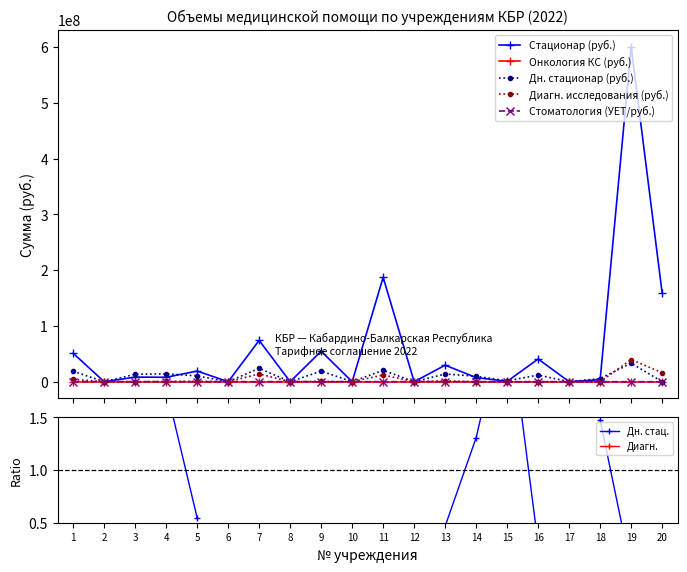

How many interior local peaks does the Стационар (руб.) series have?

8